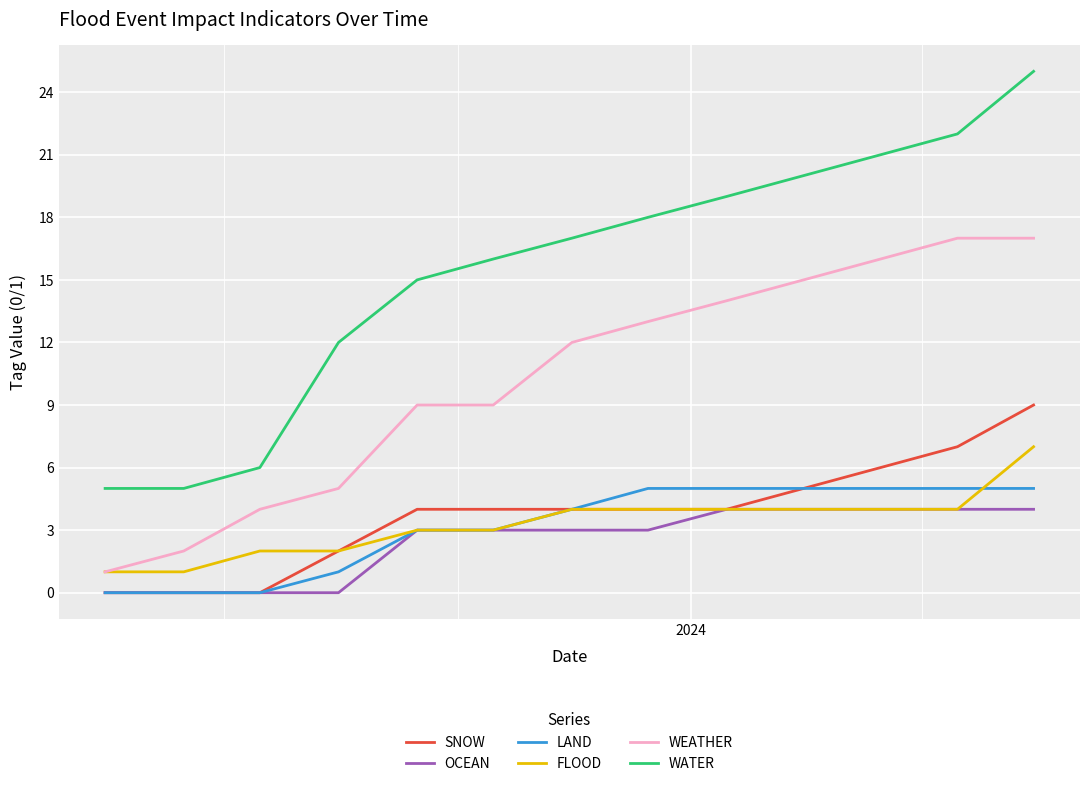

True or false: WATER and OCEAN intersect in this chart.

False